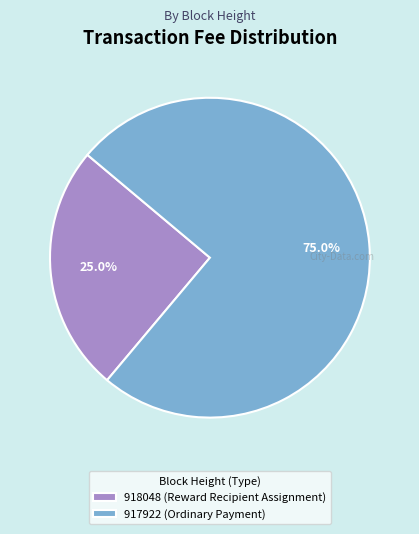

To the nearest percent, what portion does 917922 (Ordinary Payment) represent?

75%